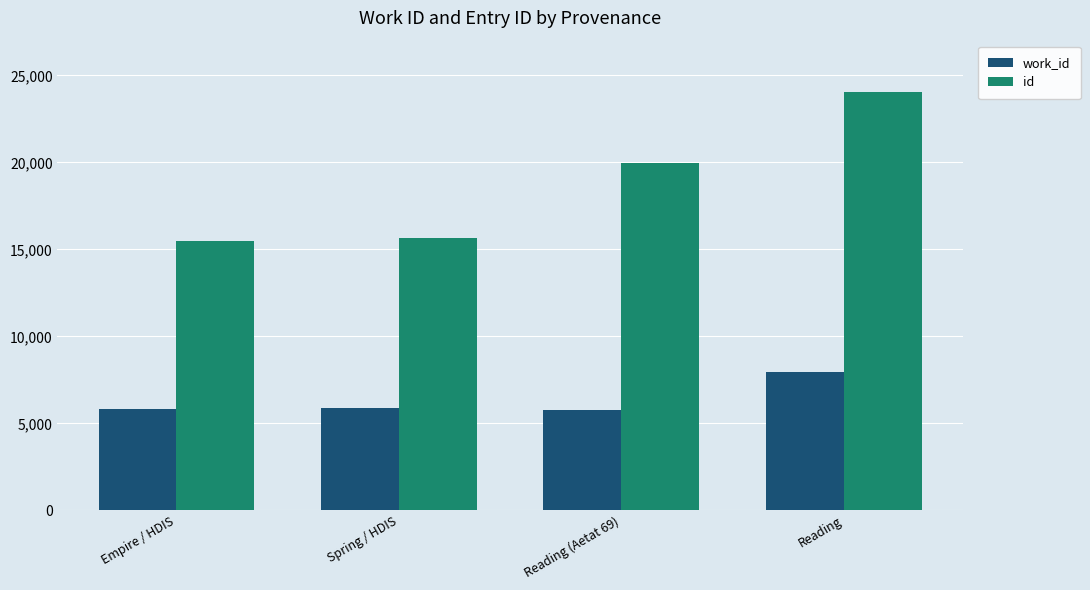

Which series has the largest range (max minus min)?

id